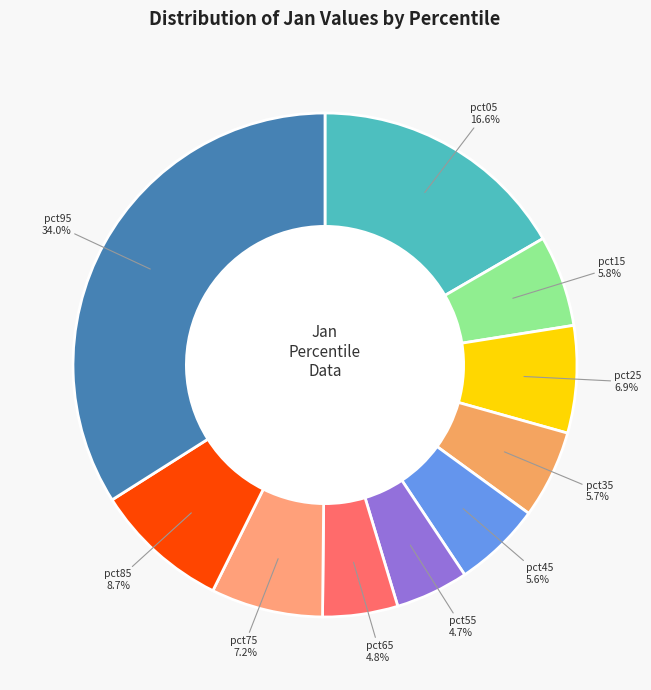

Combined, do pct65 and pct75 account for over 50%?

No